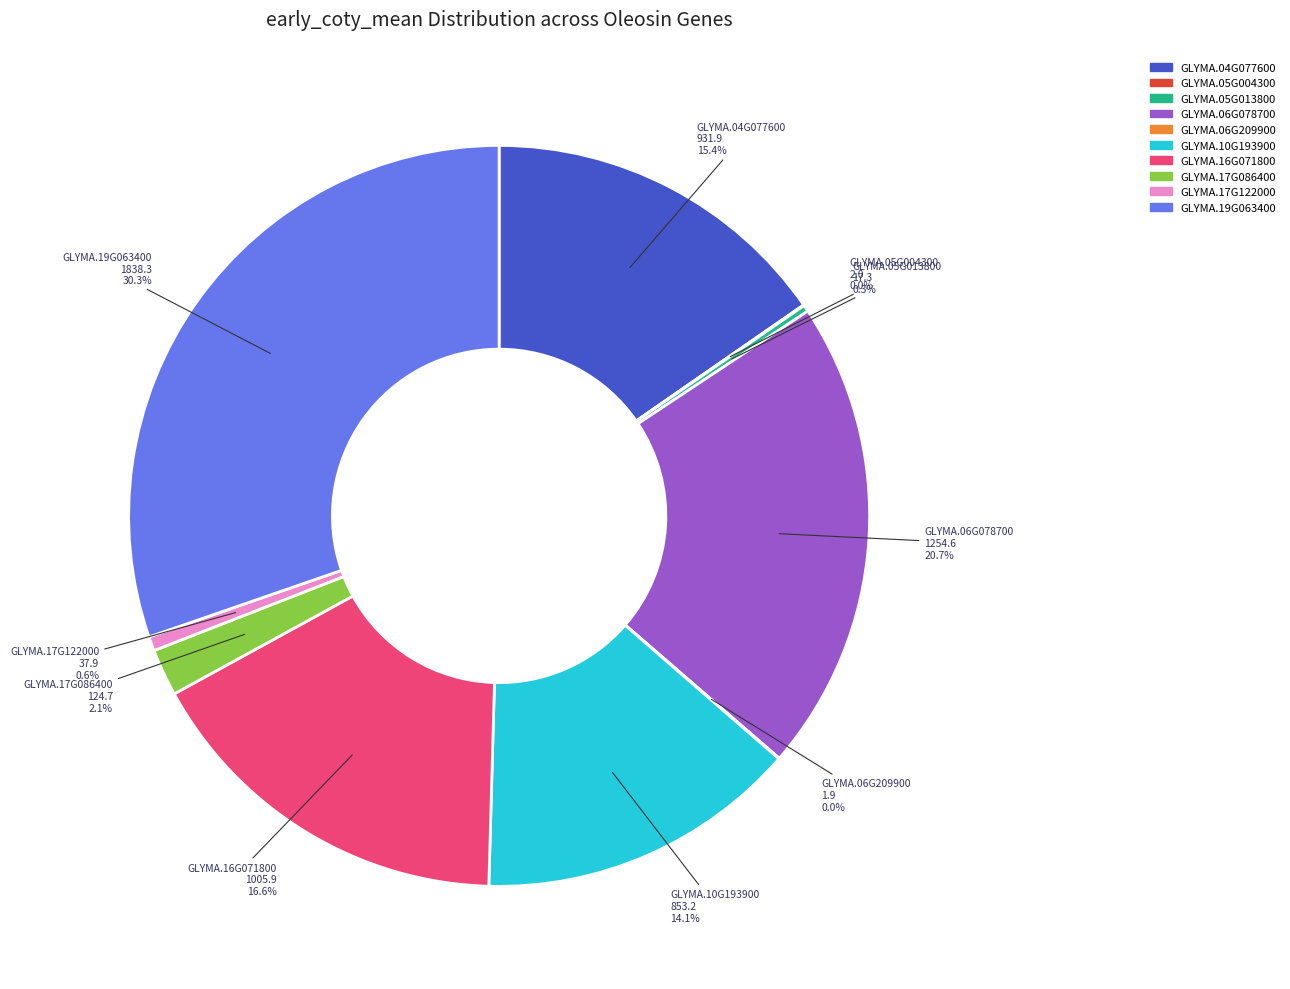

Between GLYMA.19G063400 and GLYMA.17G122000, which is larger?

GLYMA.19G063400